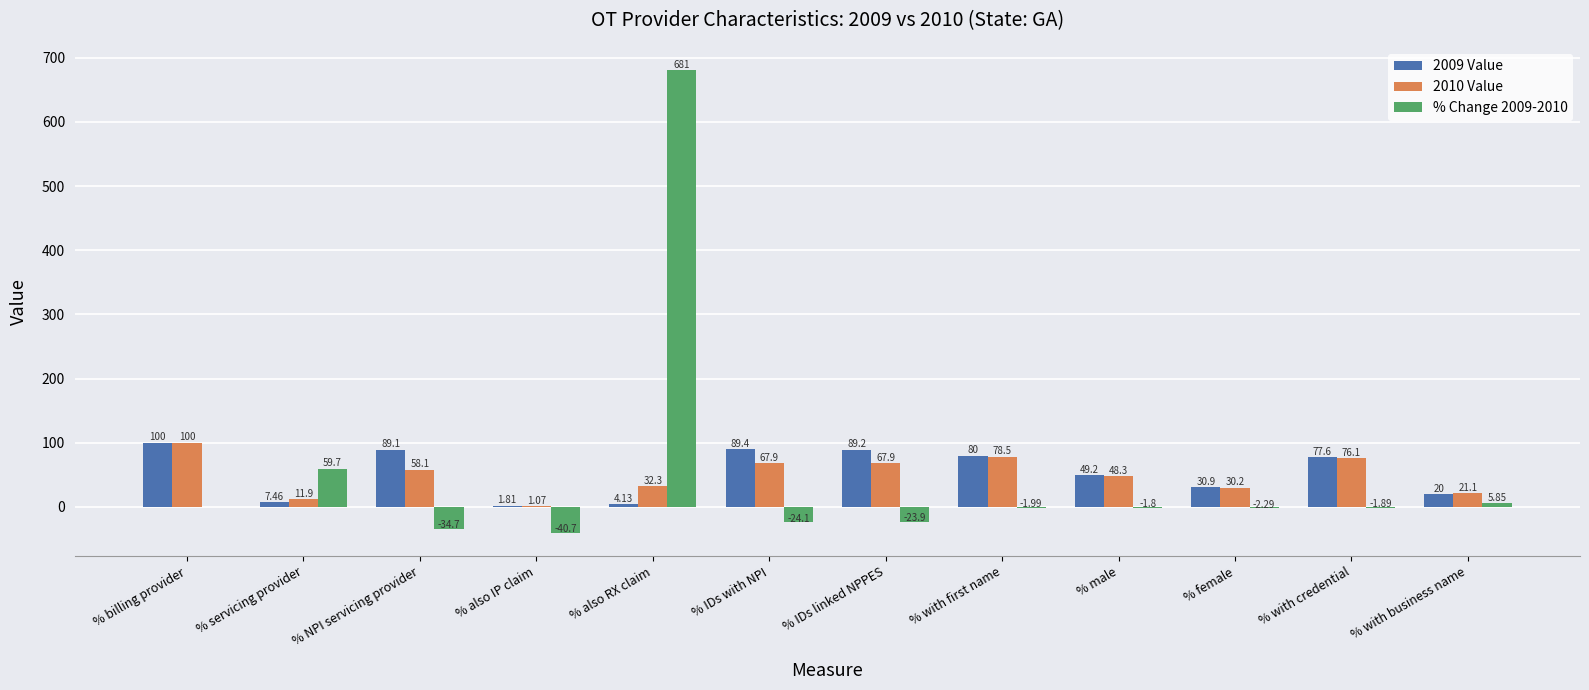

Where is 2010 Value nearest to the value 50?

% male